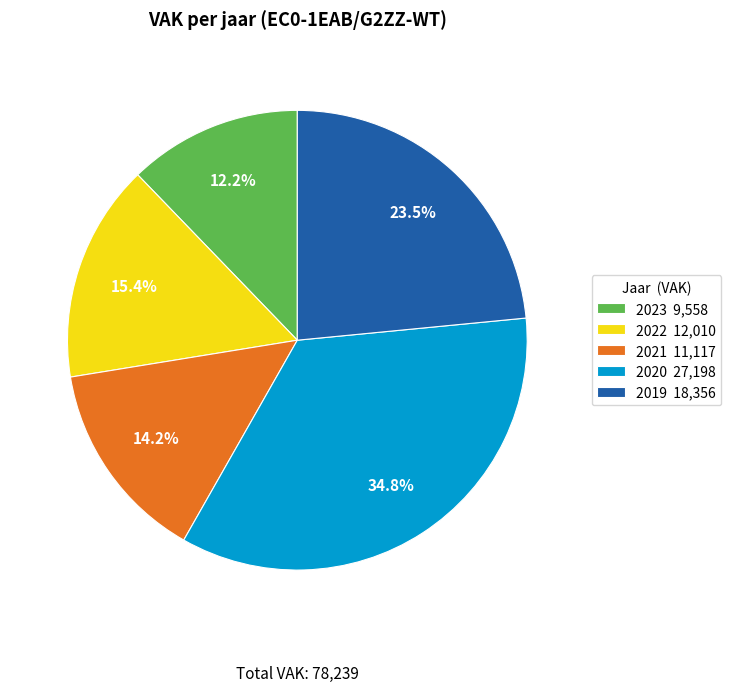

Combined, what portion of the pie is 2023 9,558 and 2021 11,117?

26.4%